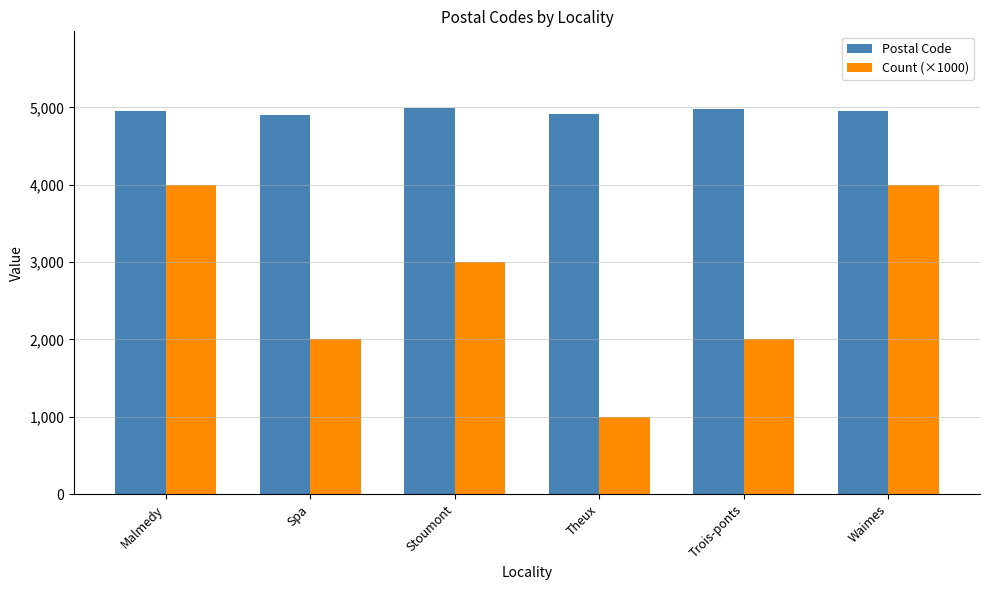

How many bars are there in total?

12